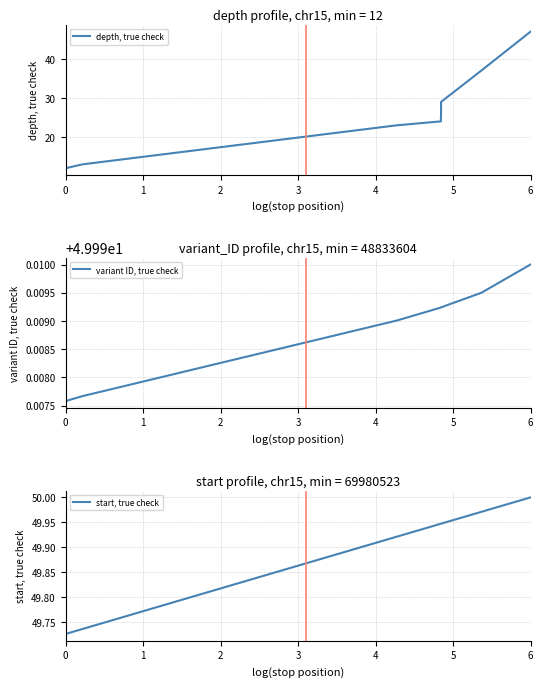

What is the sum of all depth, true check values?

211